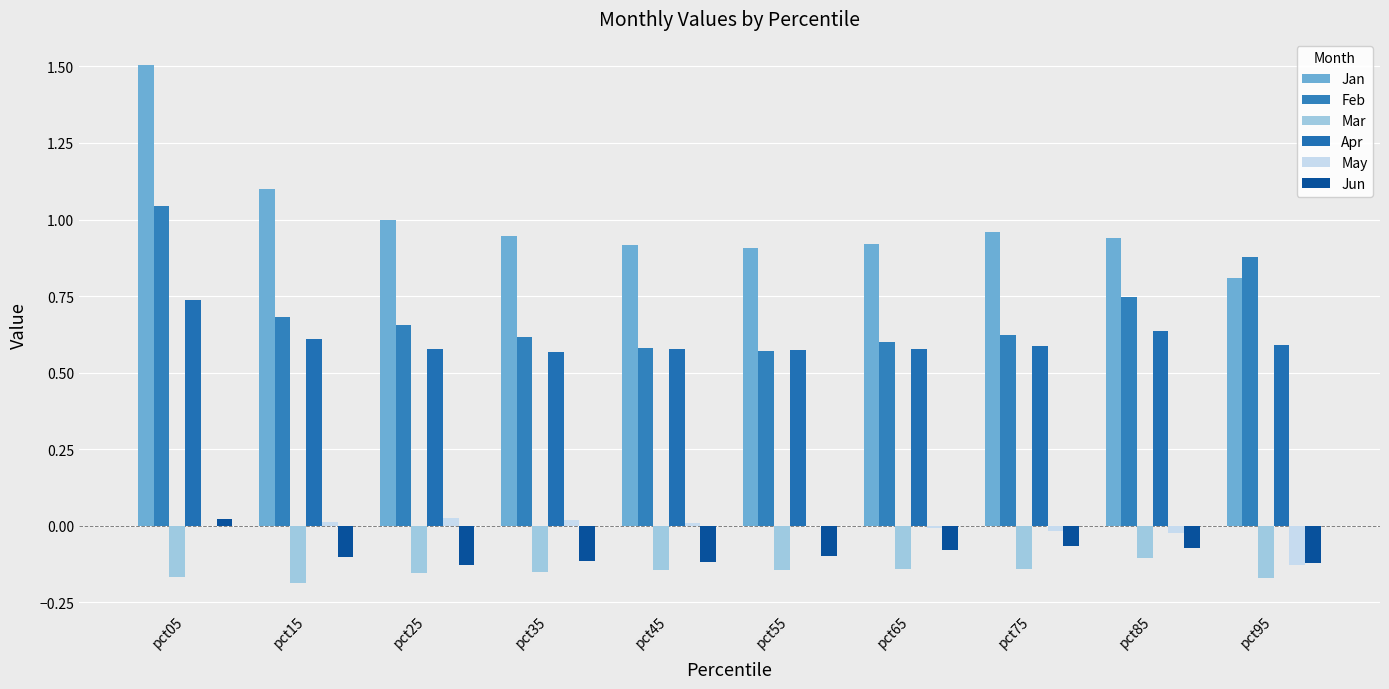

Reading left to right, extract all data points from this chart.

Jan: 1.5	1.1	1.0	0.9	0.9	0.9	0.9	1.0	0.9	0.8
Feb: 1.0	0.7	0.7	0.6	0.6	0.6	0.6	0.6	0.7	0.9
Mar: -0.2	-0.2	-0.2	-0.1	-0.1	-0.1	-0.1	-0.1	-0.1	-0.2
Apr: 0.7	0.6	0.6	0.6	0.6	0.6	0.6	0.6	0.6	0.6
May: 0.0	0.0	0.0	0.0	0.0	-0.0	-0.0	-0.0	-0.0	-0.1
Jun: 0.0	-0.1	-0.1	-0.1	-0.1	-0.1	-0.1	-0.1	-0.1	-0.1